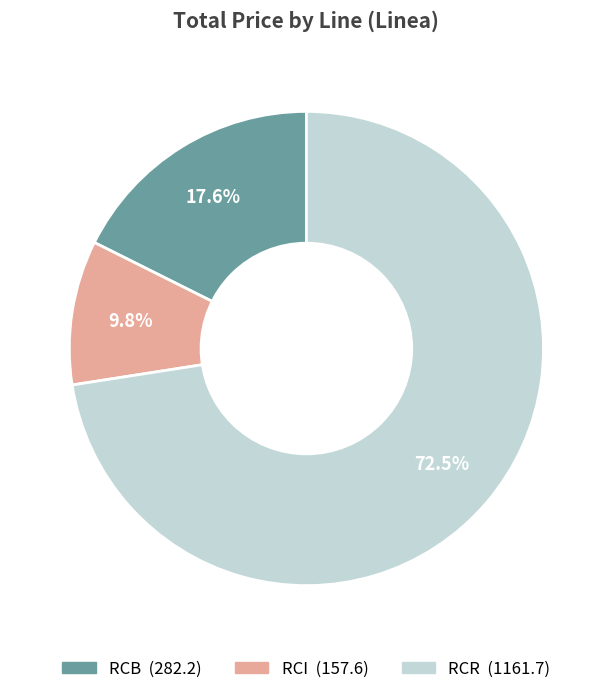

To the nearest percent, what is the difference between the largest and smallest slice percentages?

63%